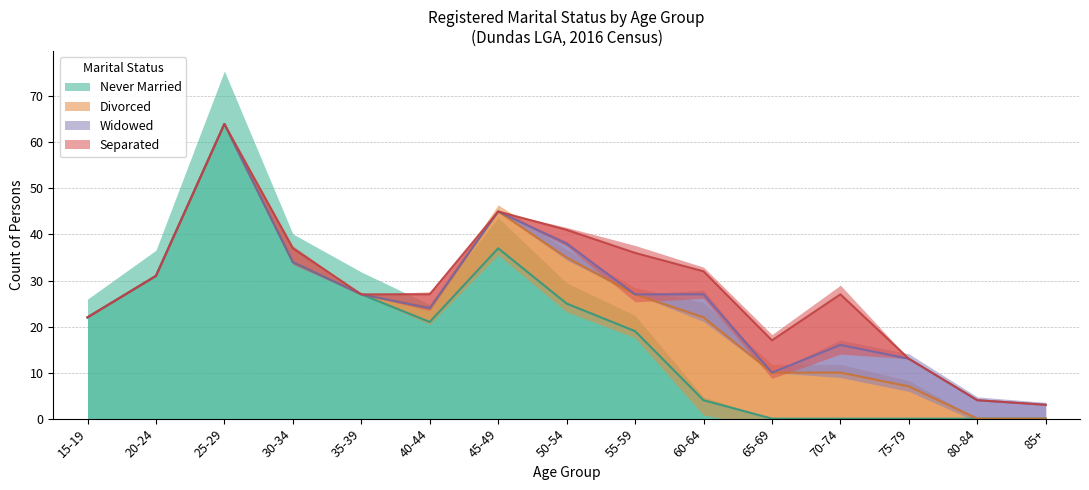

How many lines are shown in the chart?

4